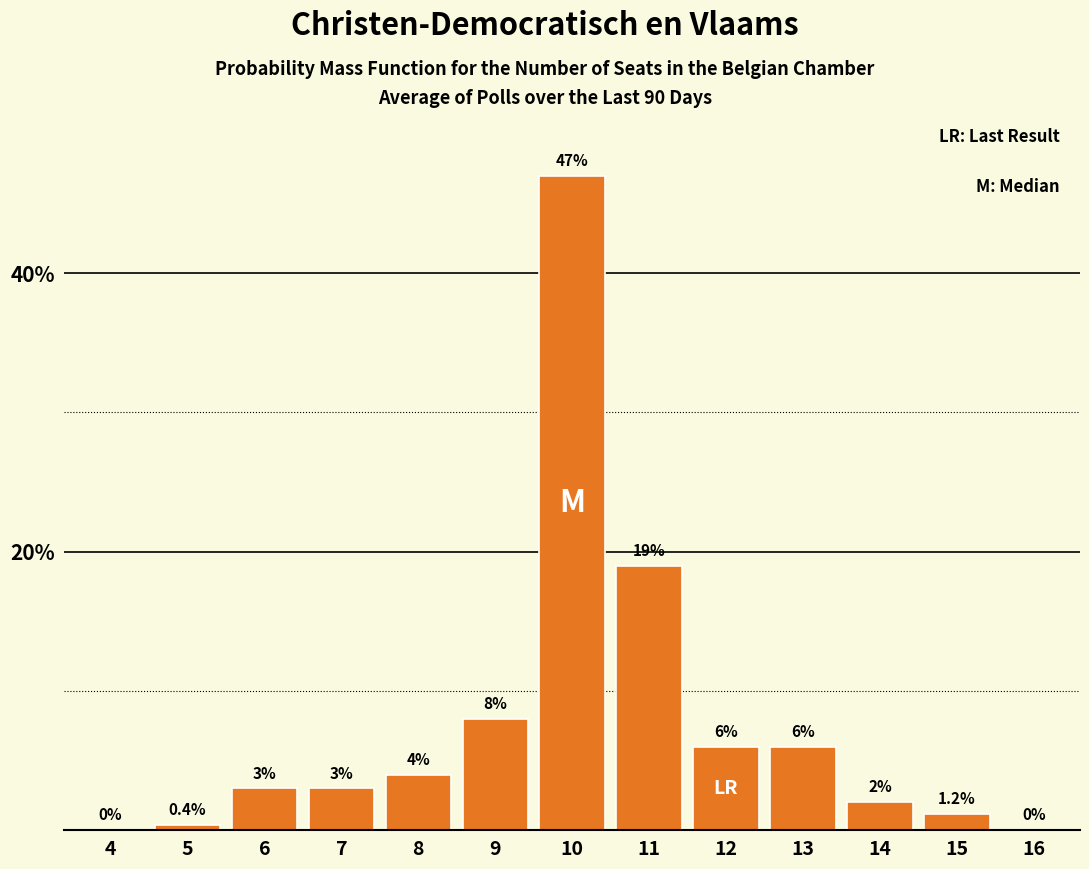

Reading left to right, extract all data points from this chart.

4=0.0	5=0.4	6=3.0	7=3.0	8=4.0	9=8.0	10=47.0	11=19.0	12=6.0	13=6.0	14=2.0	15=1.2	16=0.0